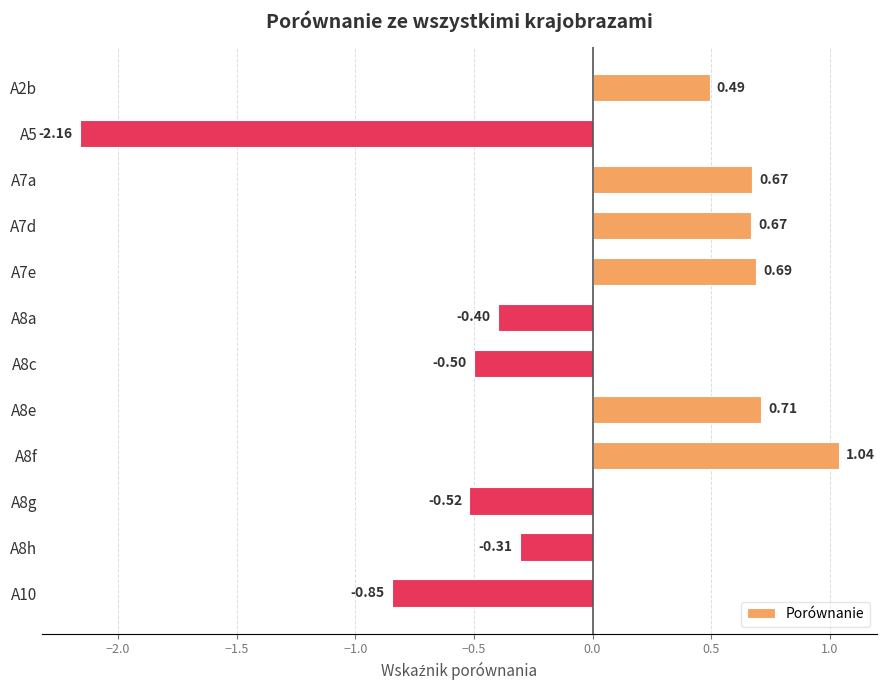

Are the bars horizontal?

Yes